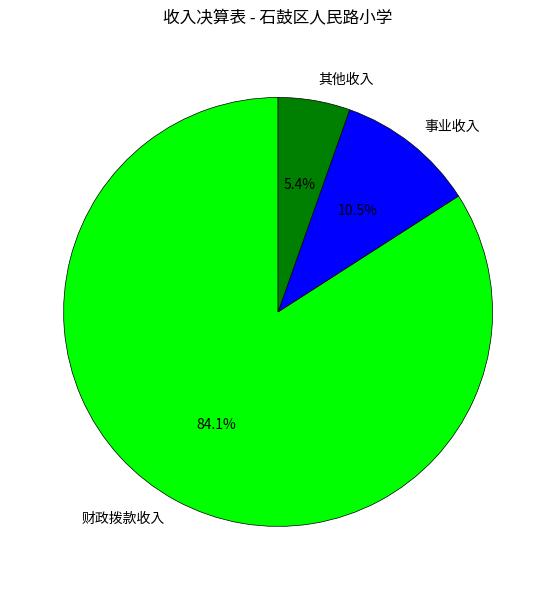

Which category has the smallest portion of the pie?

其他收入